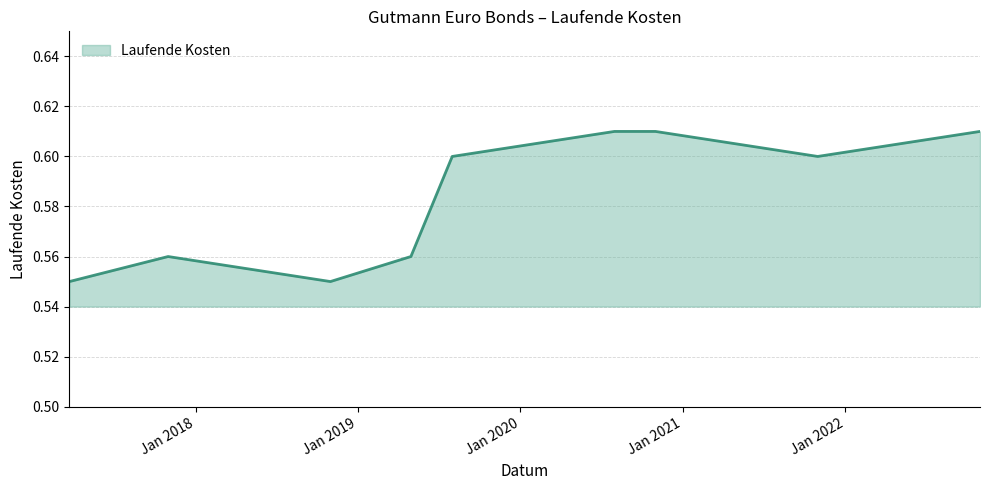

What is the difference between the maximum and minimum values?

0.1